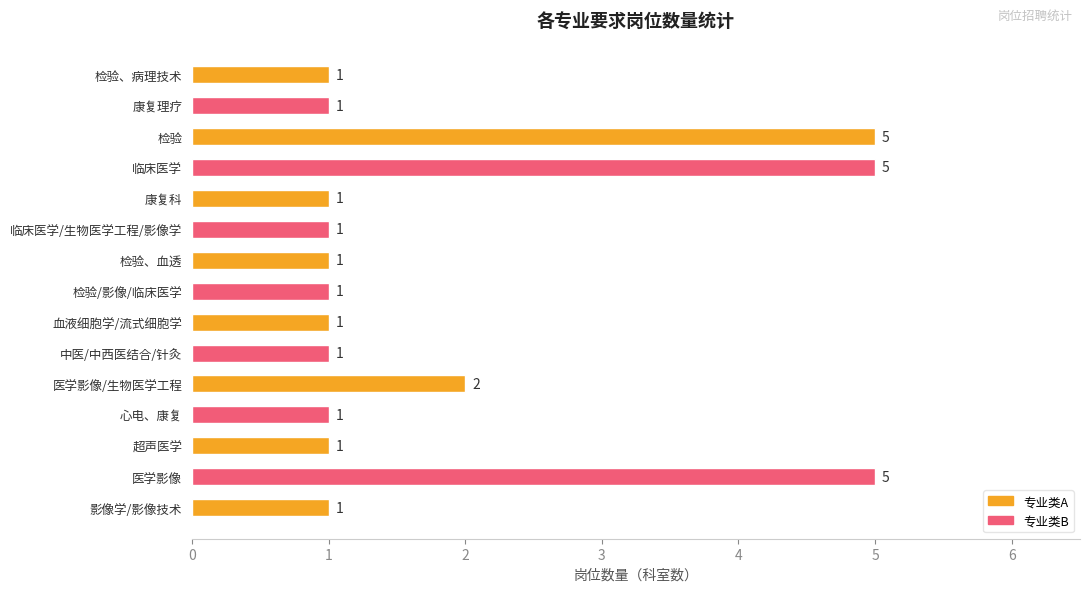

What is the difference between the second highest and minimum values?

4